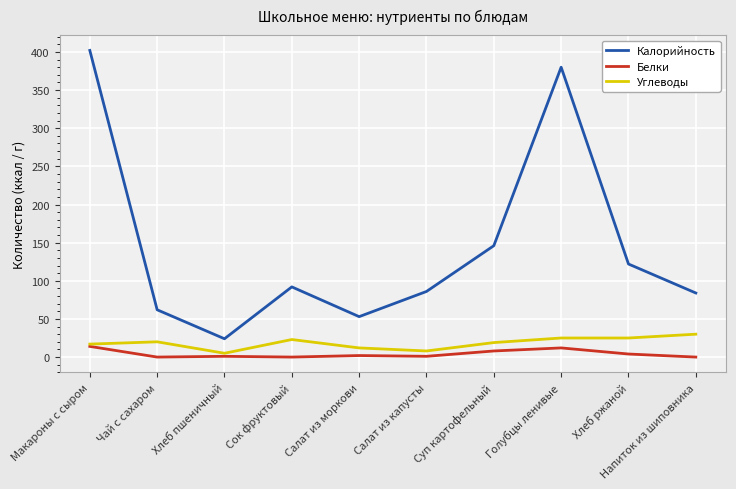

Which series has the largest range (max minus min)?

Калорийность